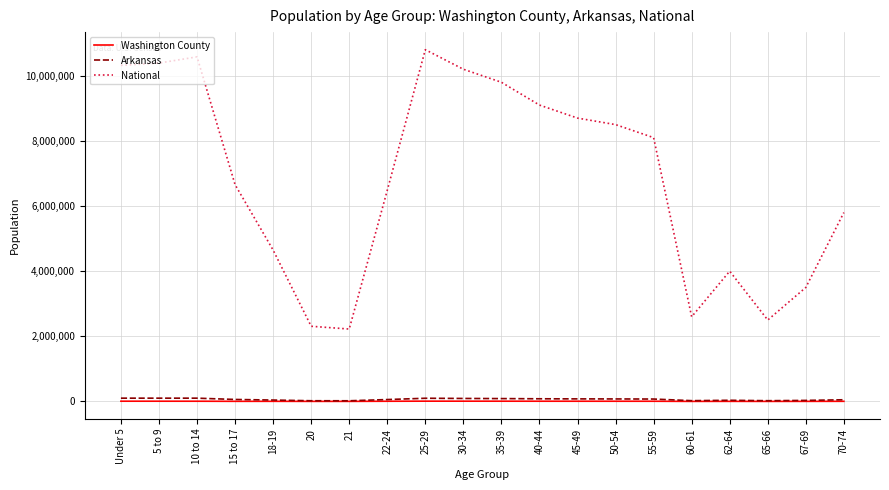

How many lines are shown in the chart?

3